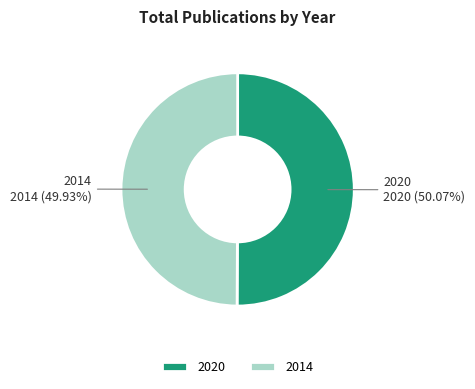

Do 2020 and 2014 together represent more than half of the pie?

Yes